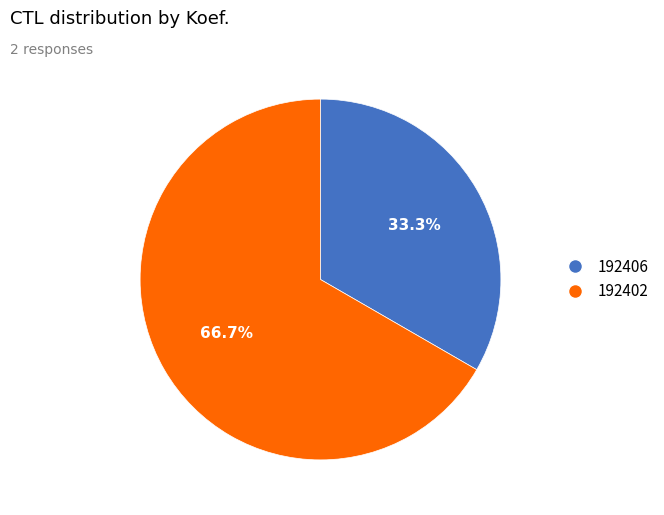

How many slices are in this pie chart?

2